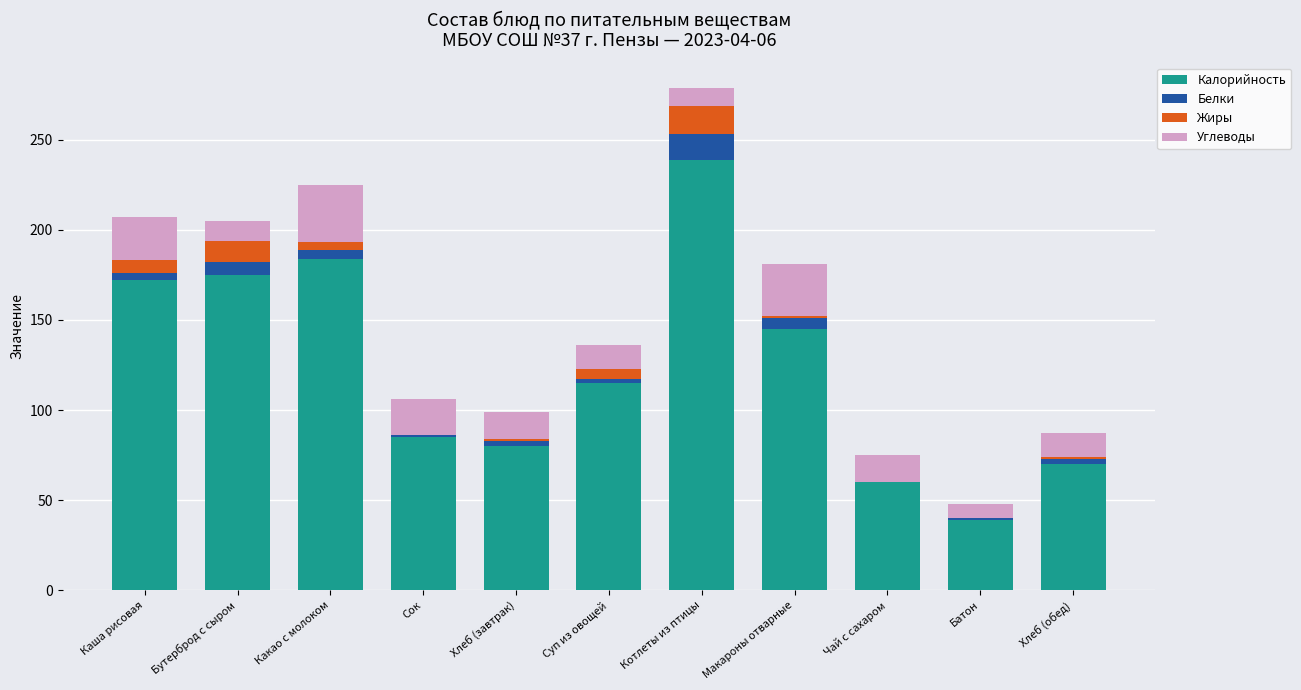

At which category is the sum across all series the highest?

Котлеты из птицы